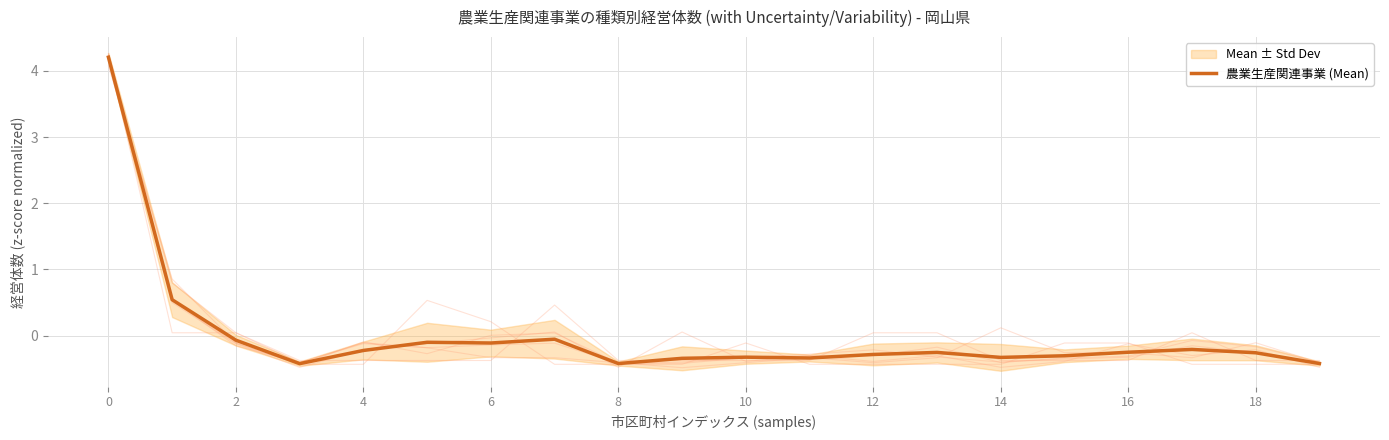

Count the number of categories in the chart.

20